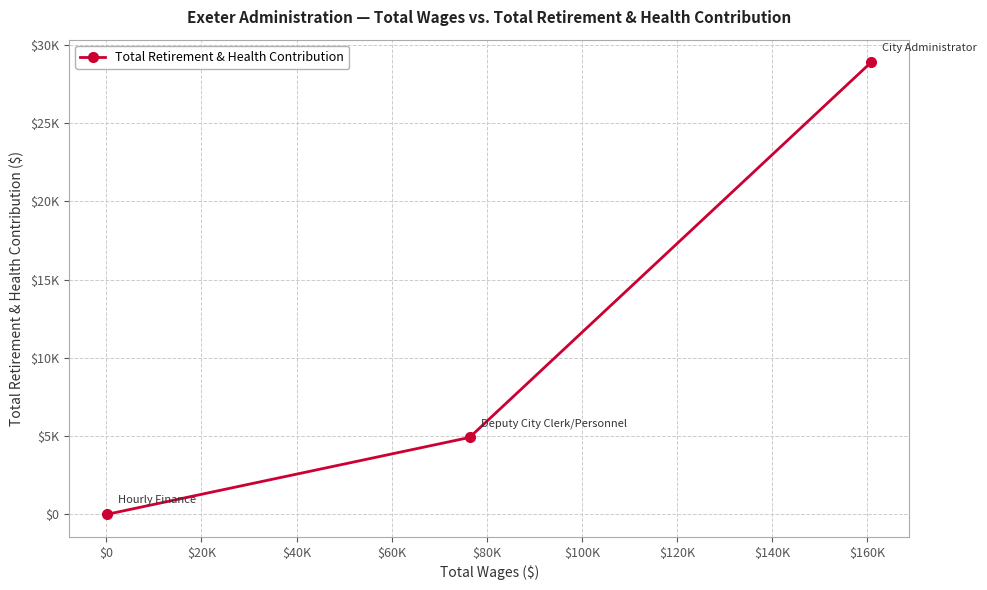

Reading left to right, transcribe all the data shown in this chart.

0	4910	28887